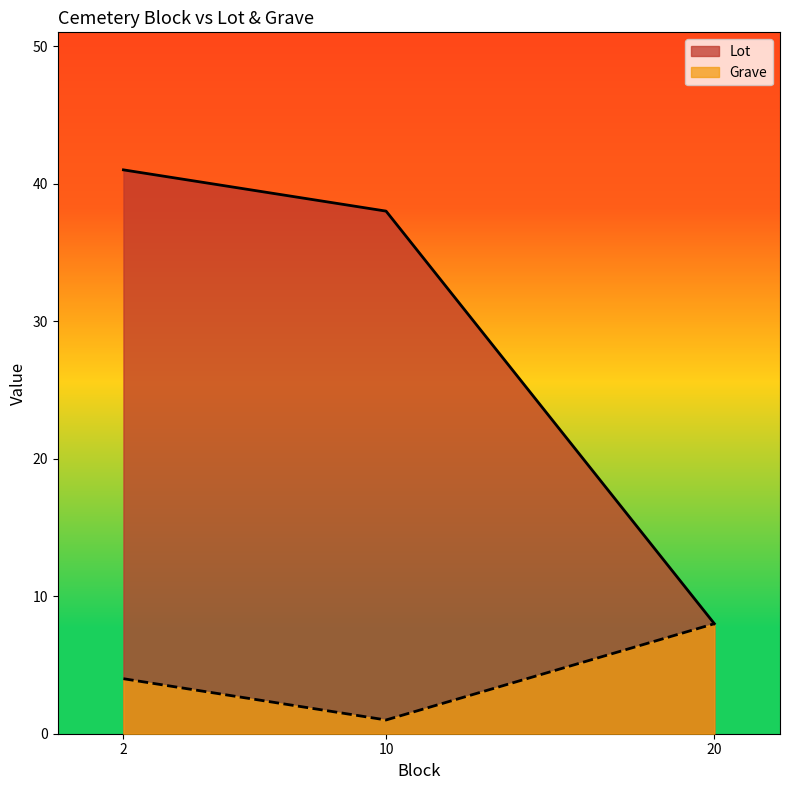

Count the number of data series in this chart.

2